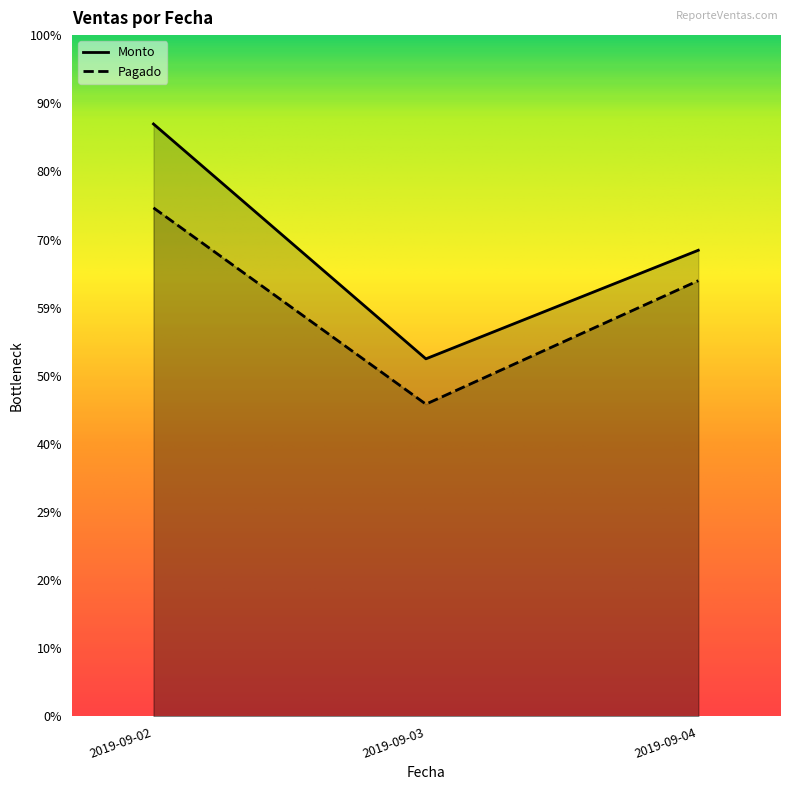

True or false: Monto and Pagado cross at least once.

False